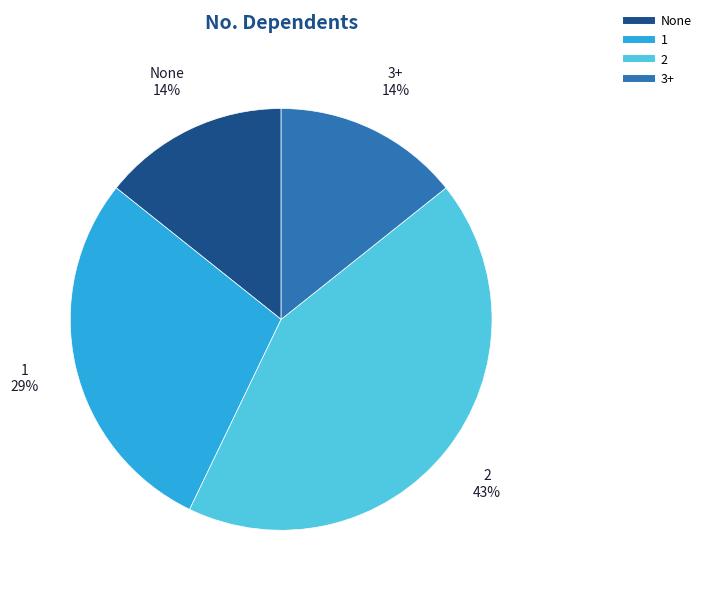

Do 3+ and 2 together represent more than half of the pie?

Yes